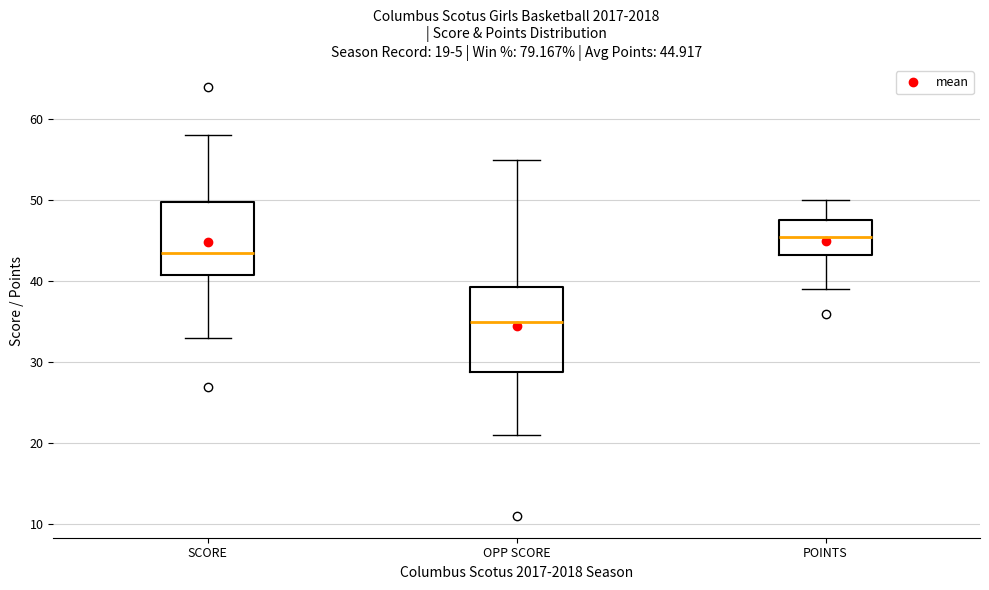

Which box's median line is the highest?

POINTS